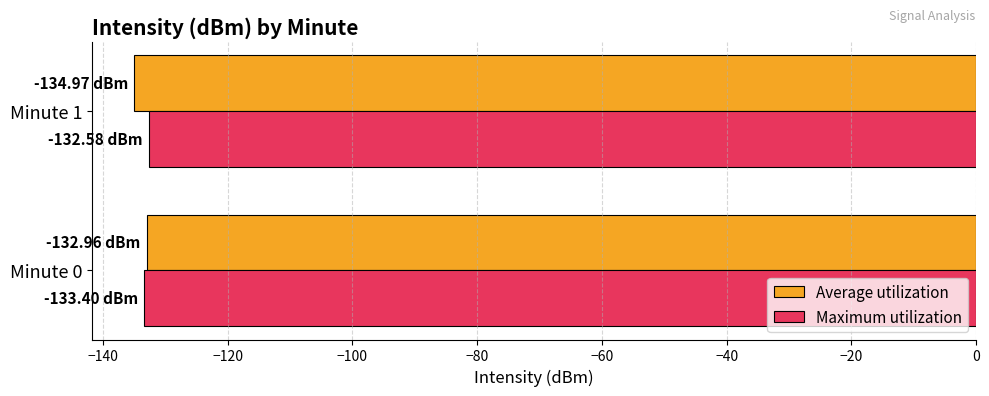

What is the minimum value shown in the chart?

-135.0